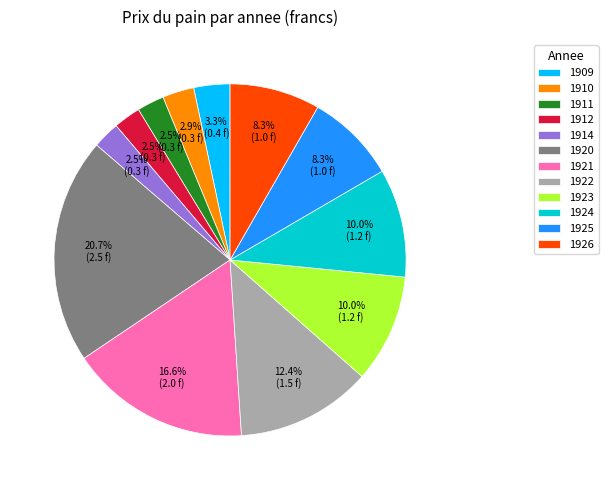

Combined, what portion of the pie is 1909 and 1924?

13.3%